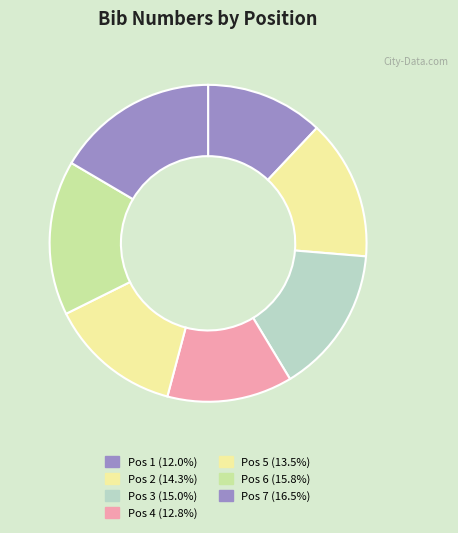

How many segments does this pie chart have?

7